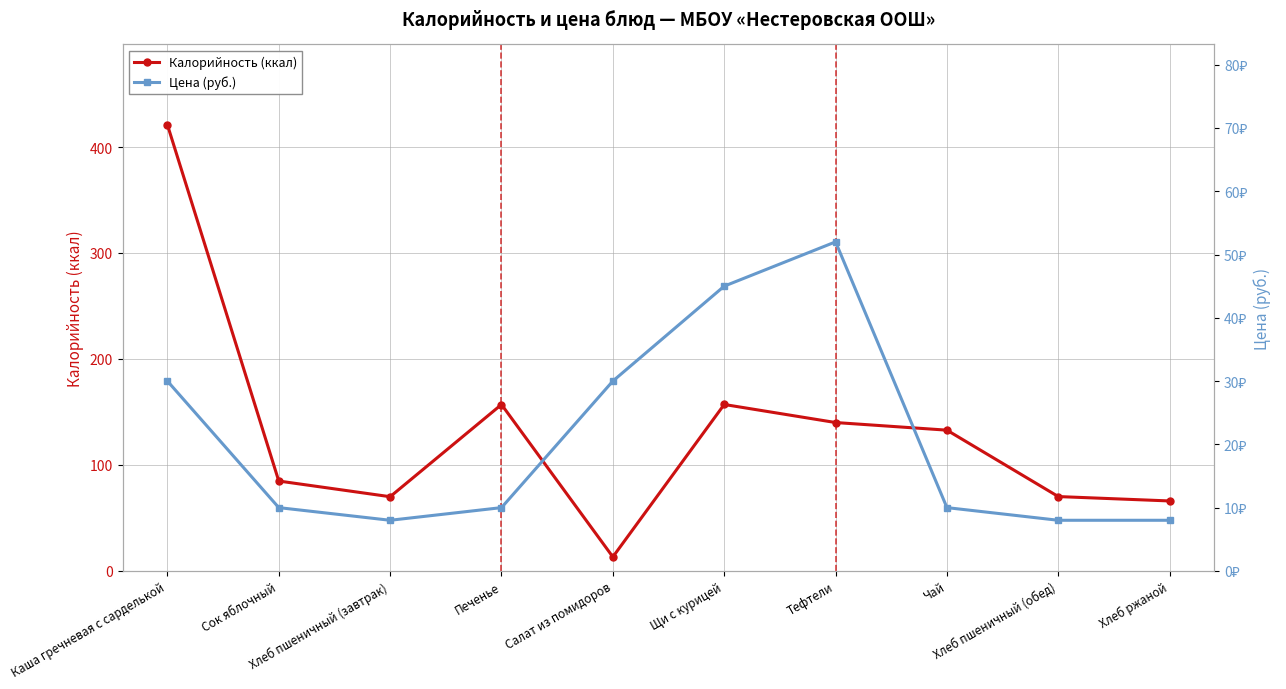

What is the sum of all Цена (руб.) values?

211.0